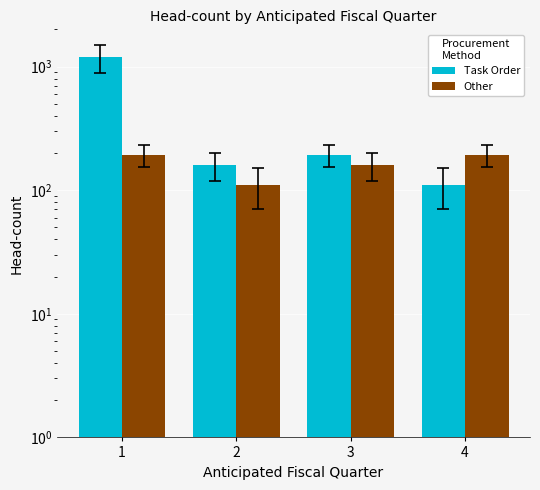

What is the value of the Other bar at the 1st from the left?

194